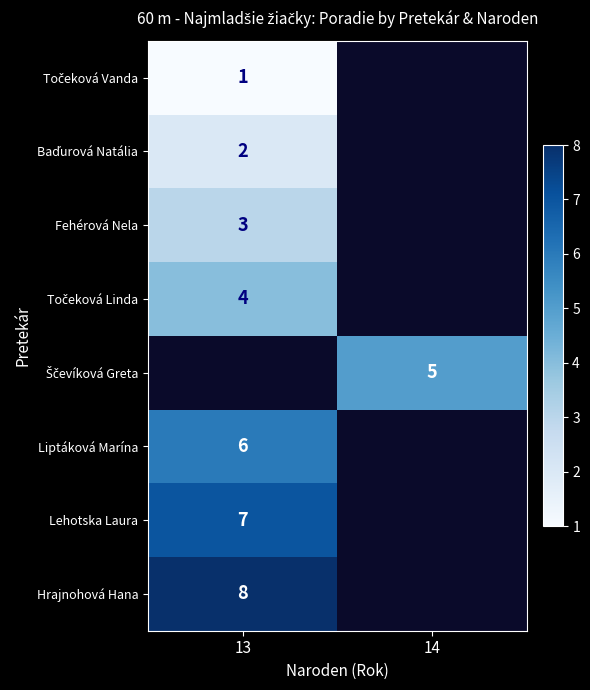

Between 13 and 14, which is larger?

14